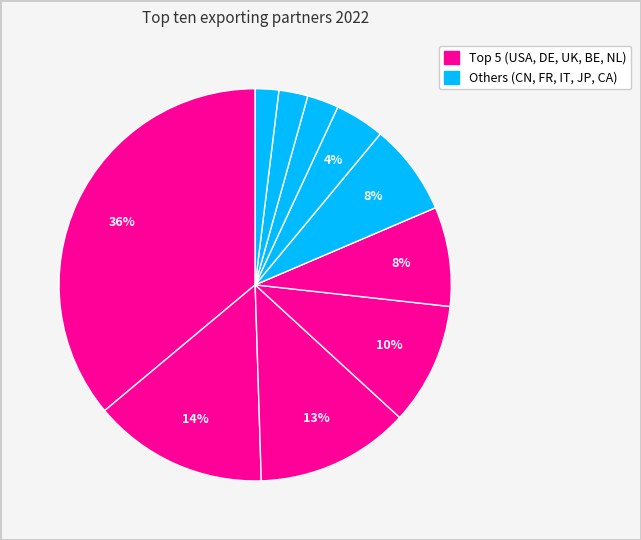

How many segments does this pie chart have?

10